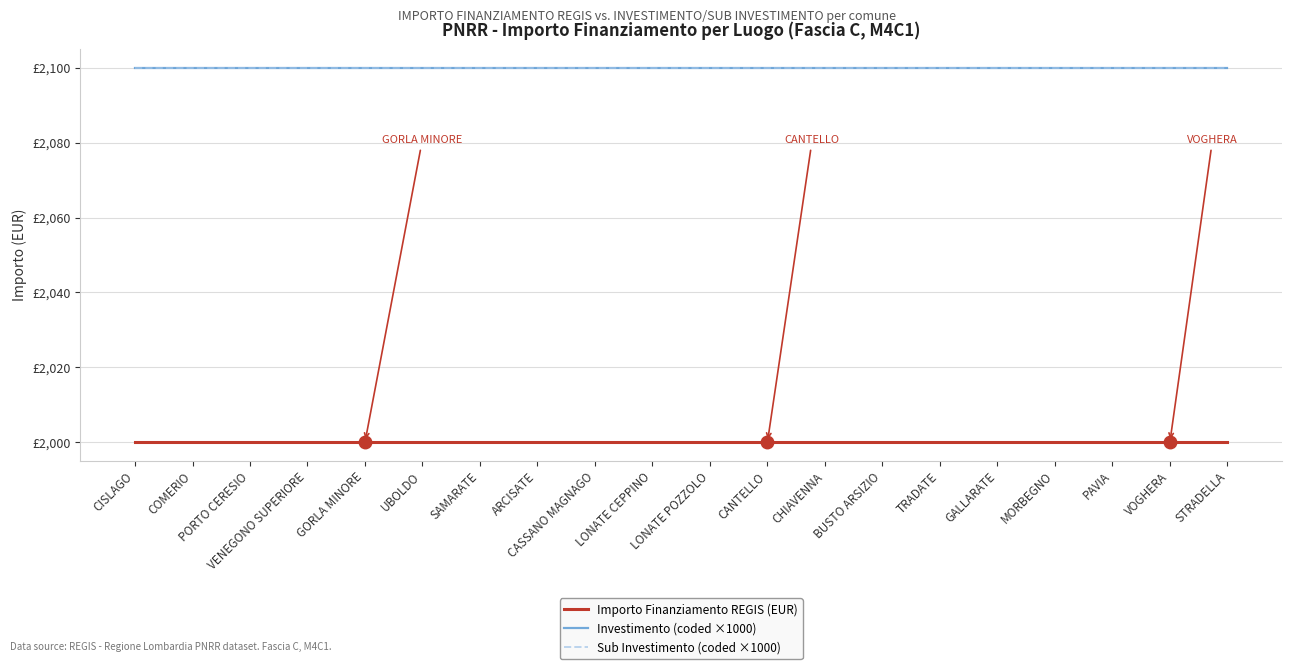

What is the sum of all Investimento (coded ×1000) values?

42000